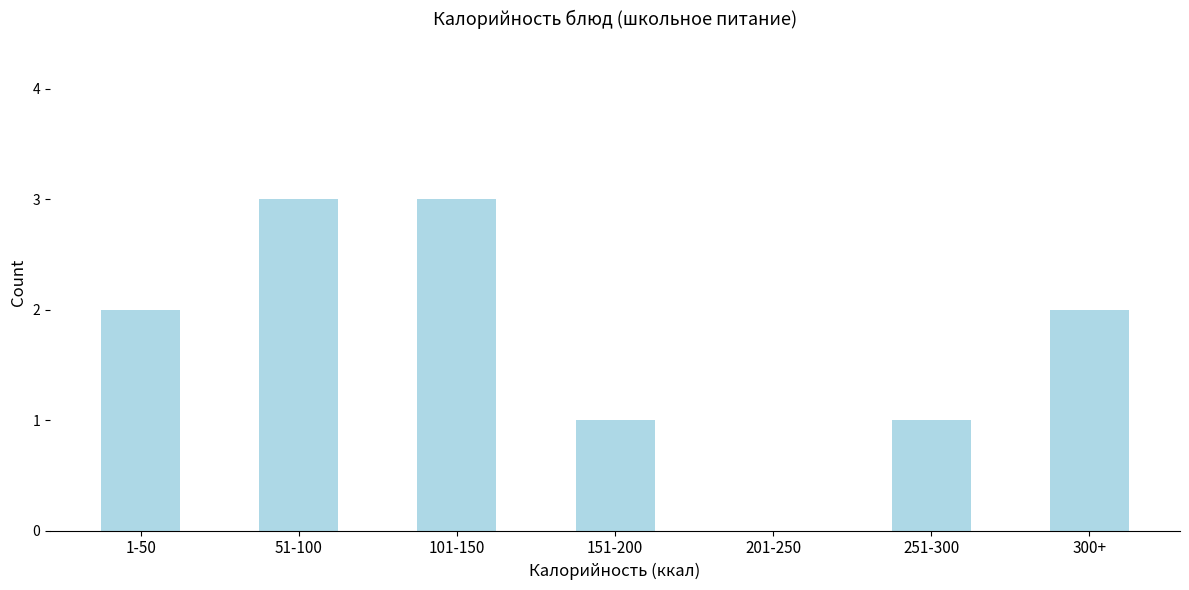

Reading right to left, transcribe all the data shown in this chart.

300+=2	251-300=1	201-250=0	151-200=1	101-150=3	51-100=3	1-50=2